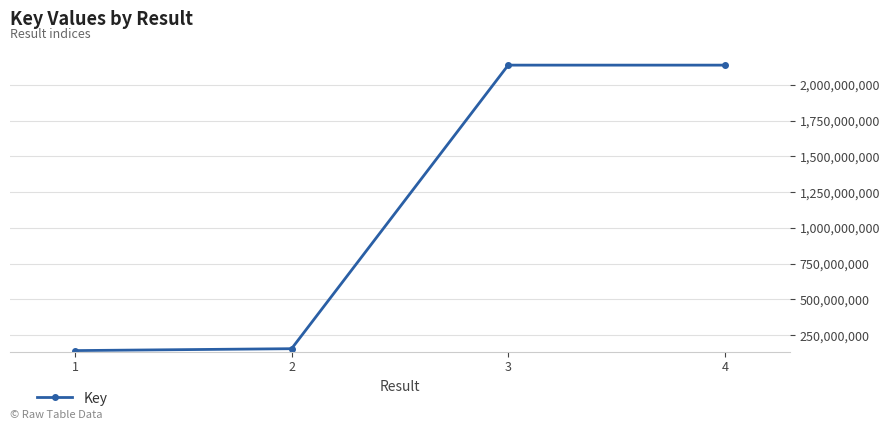

What is the average value?

1143191042